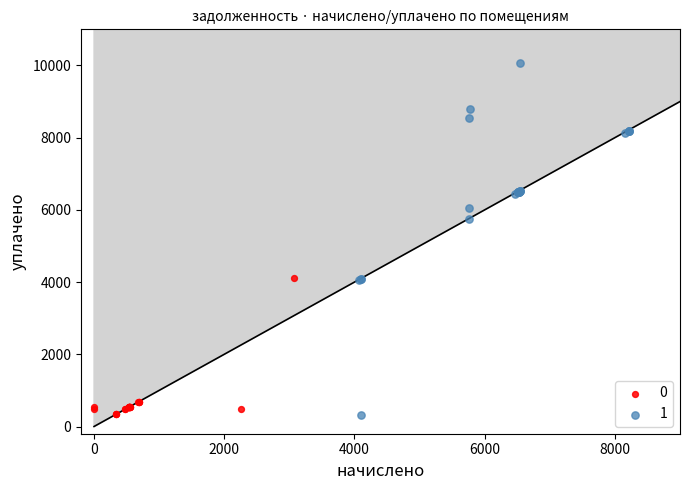

Which series contains the highest Y value?

1